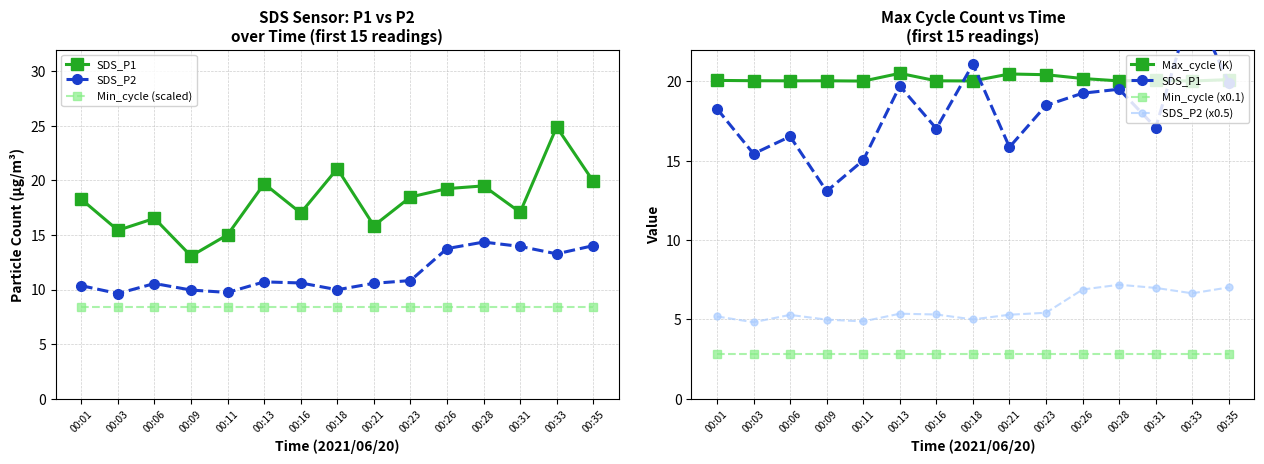

Which series has the largest total across all categories?

Max_cycle (K)